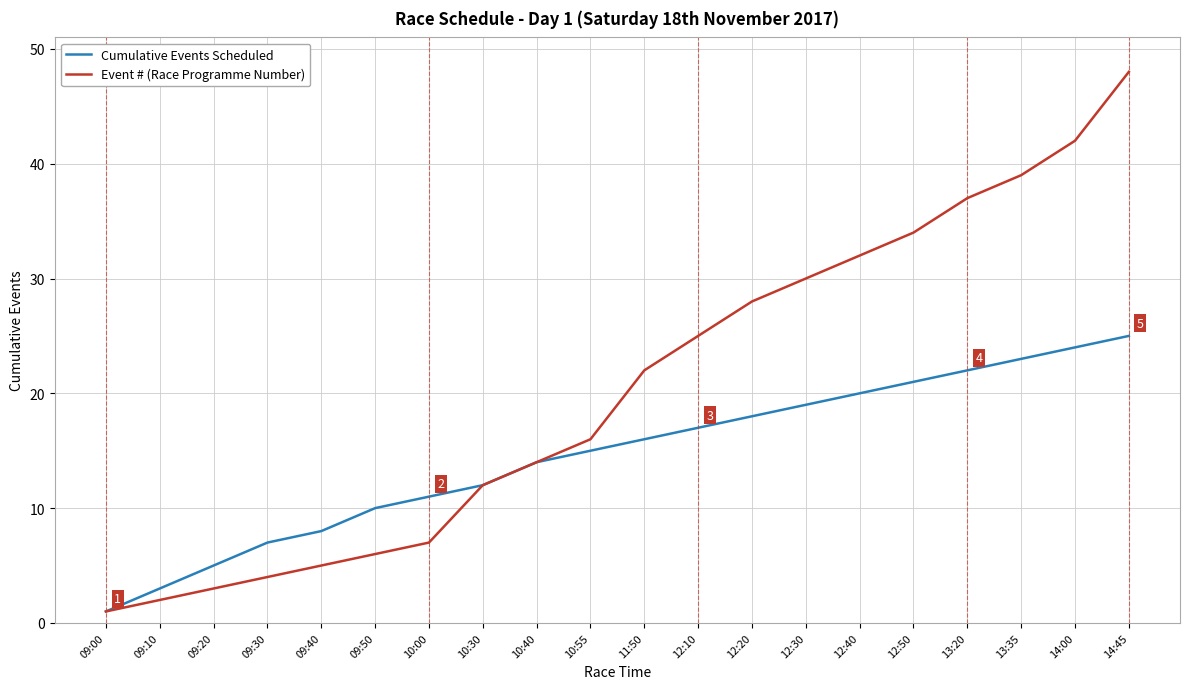

What is the total value across all series at 14:45?

73